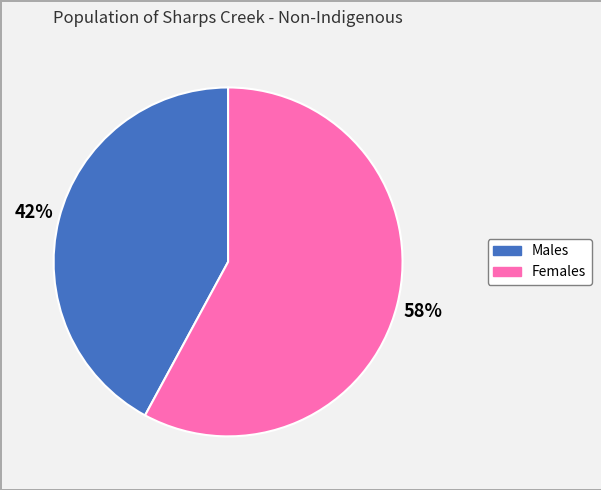

Do Males and Females together represent more than half of the pie?

Yes